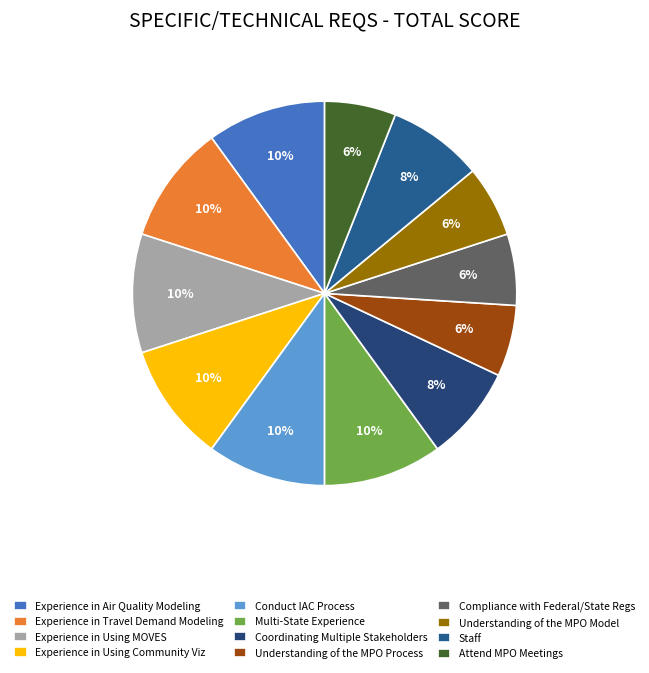

Do Understanding of the MPO Model and Understanding of the MPO Process together represent more than half of the pie?

No